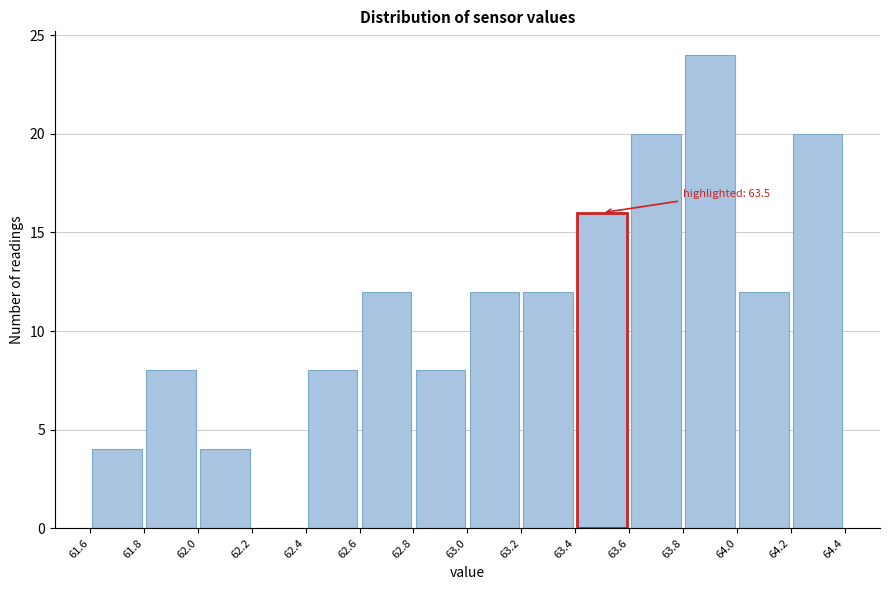

Which range on the x-axis has the tallest bar?

63.8 to 64.0